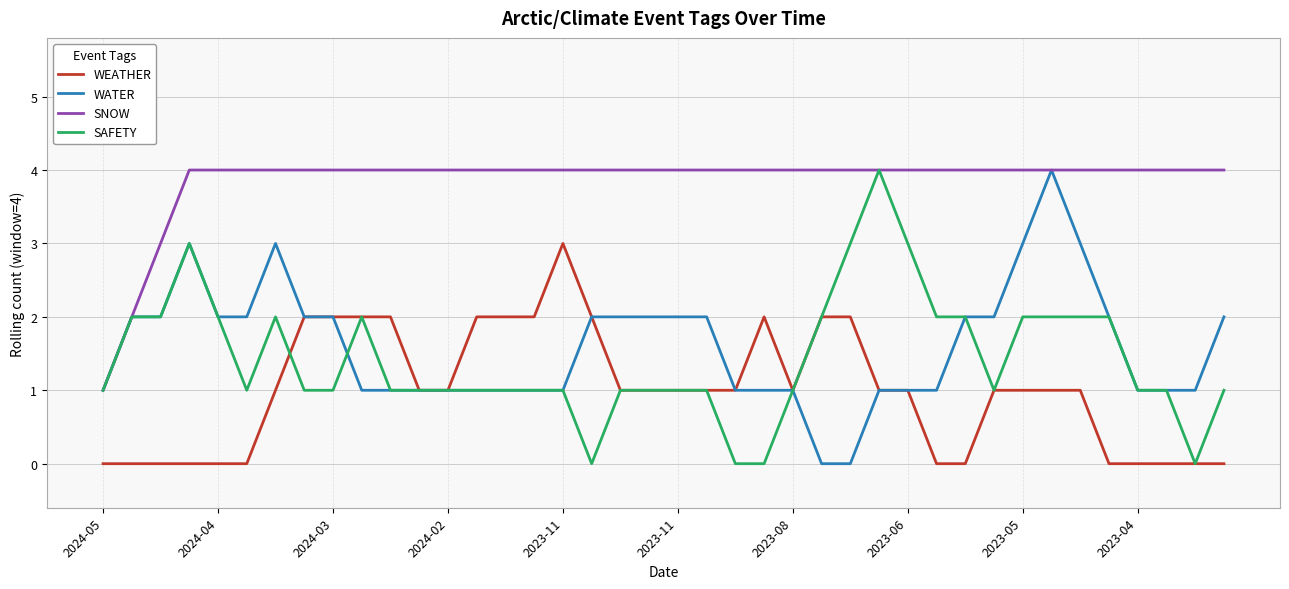

Which series has the largest total across all categories?

SNOW